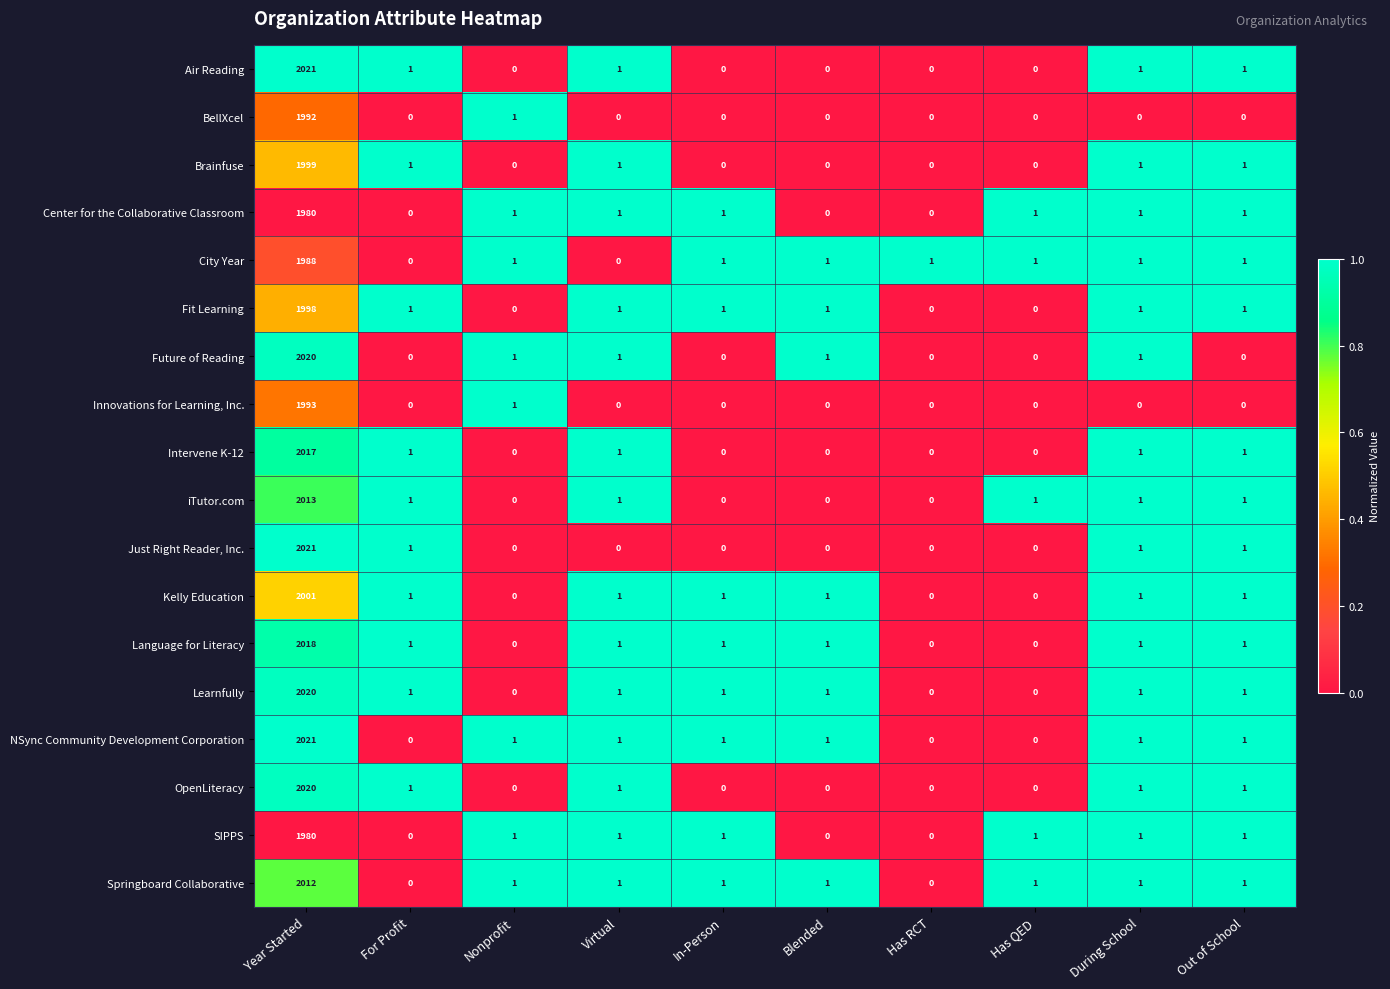

What is the total value across all series at Has RCT?

1